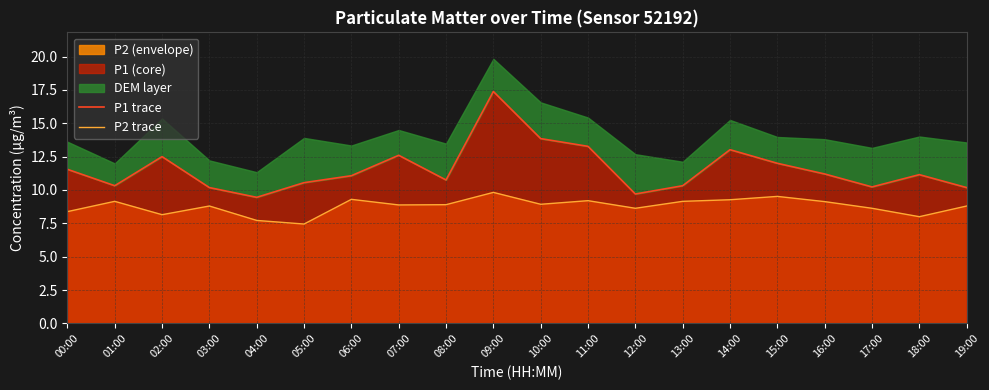

What is the maximum value for P1 trace?

17.4